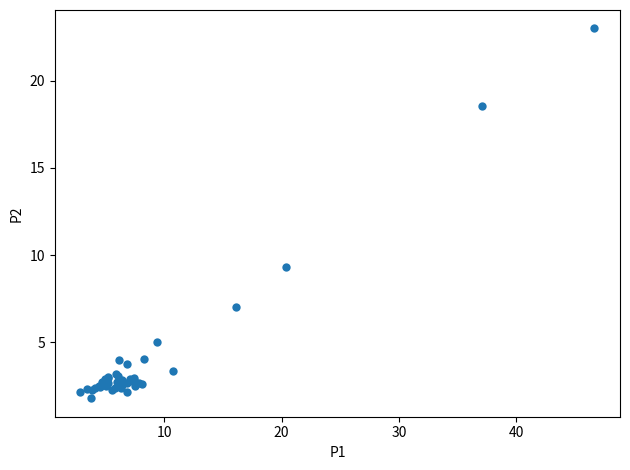

What Y value in the scatter plot is closest to 12?

9.3